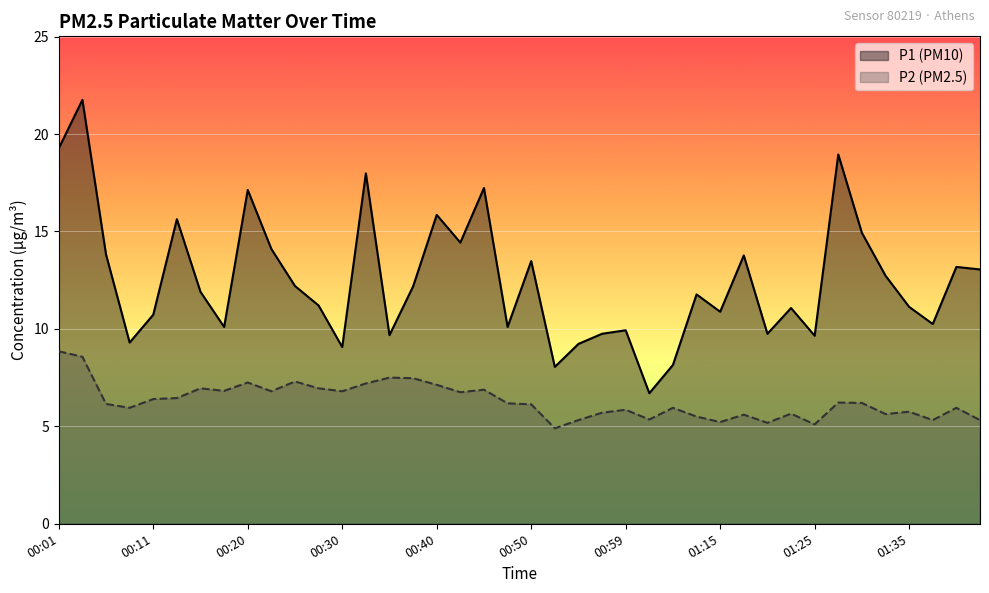

What is the label of the 11th point from the right?

01:17